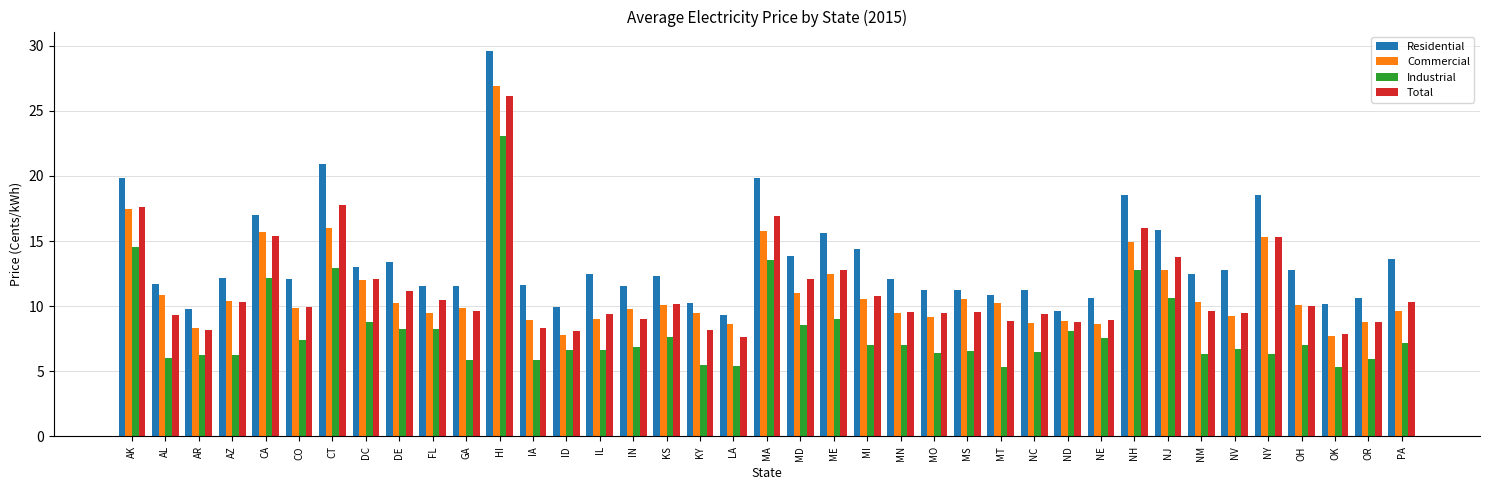

Is it true that Total equals 11.2 at DE?

True